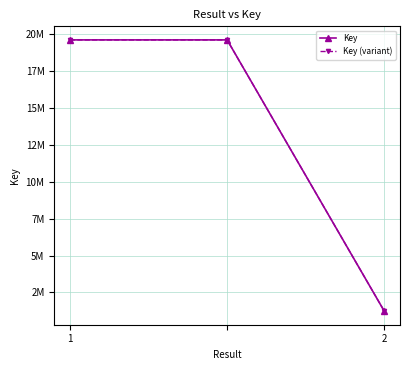

What are all the series names shown in the legend?

Key, Key (variant)